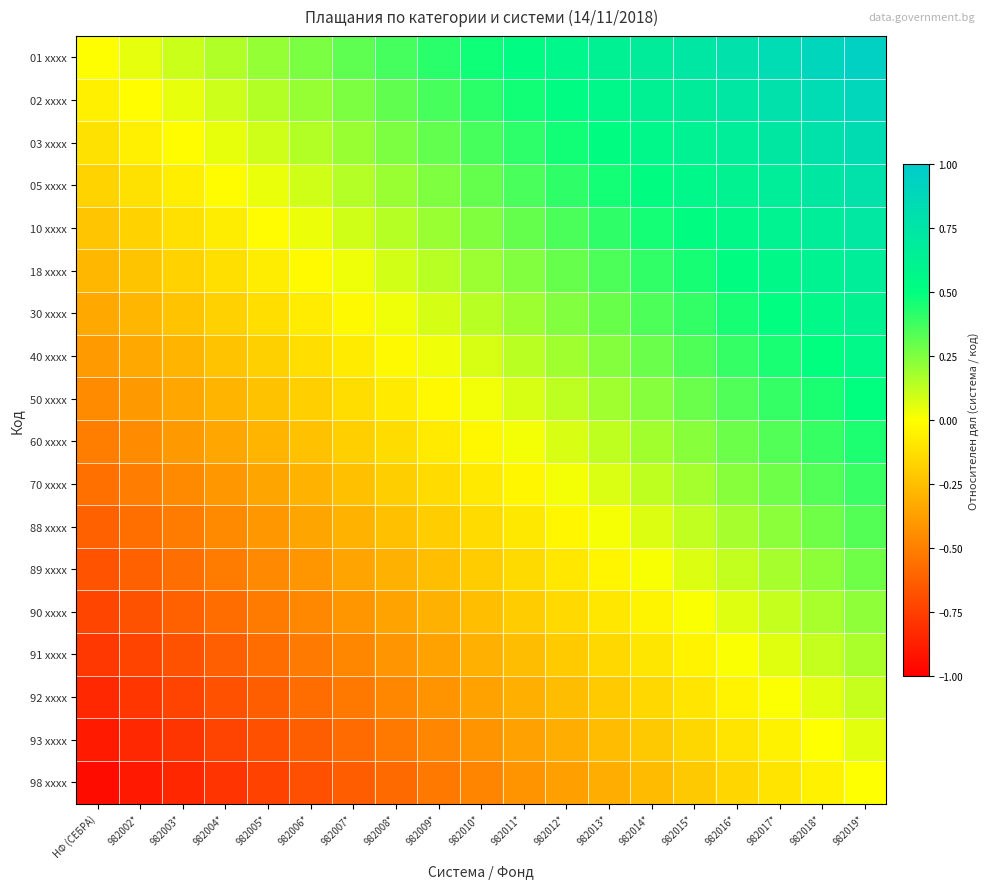

At how many categories does at least one series exceed 0?

18